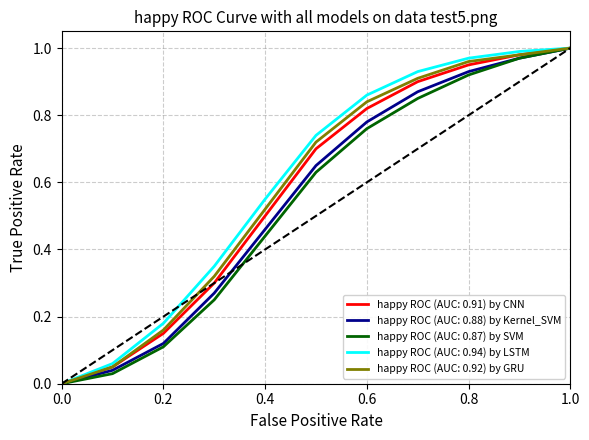

How many distinct data groups are displayed?

5